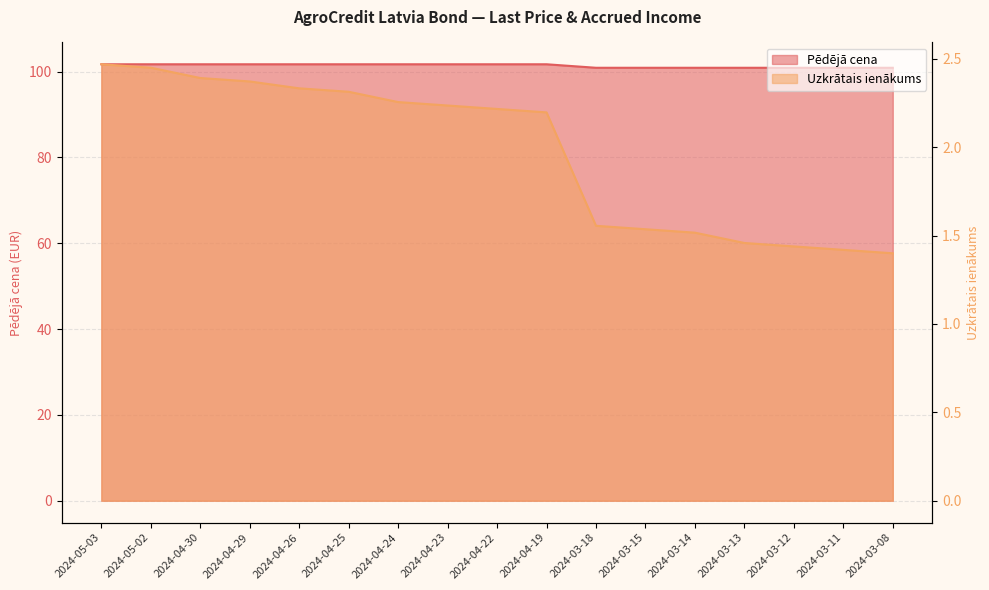

What is the minimum value for Pēdējā cena?

100.9